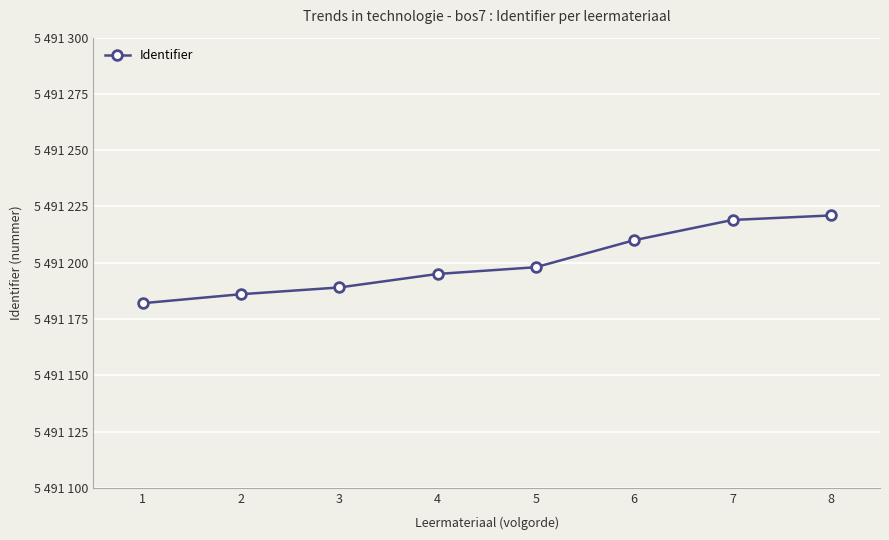

Does the chart have visible grid lines?

Yes